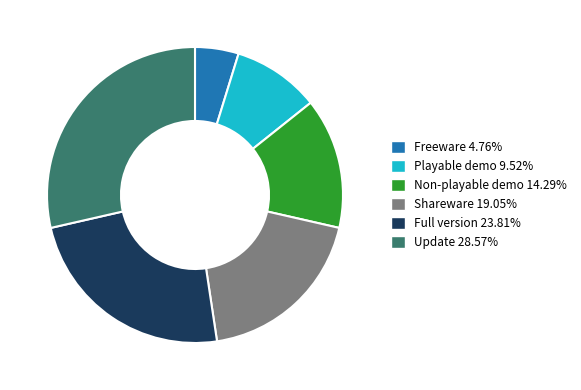

Is it true that Playable demo is 1% of the pie?

False